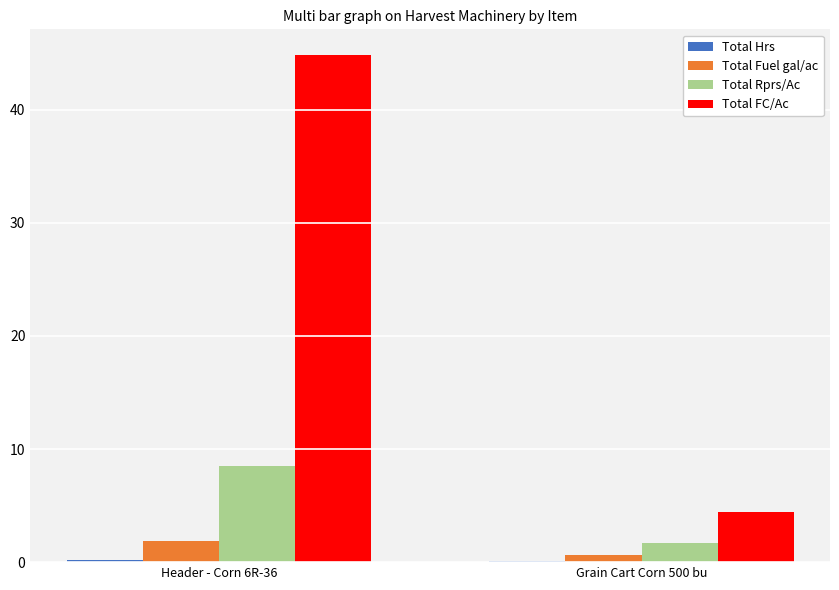

Which category has the highest value in the Total FC/Ac series?

Header - Corn 6R-36